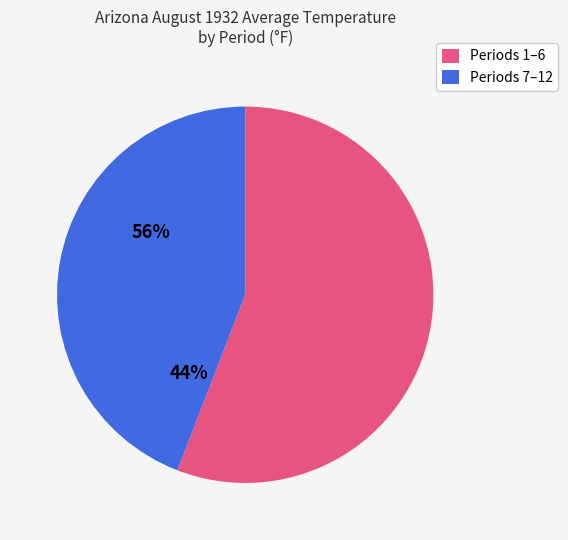

How many slices are in this pie chart?

2